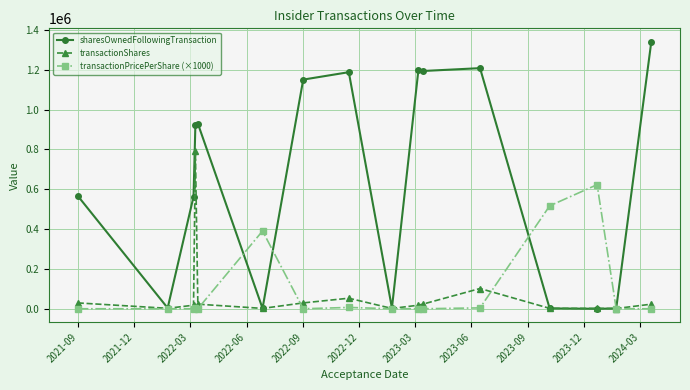

Rank the series by their maximum value, from highest to lowest.

sharesOwnedFollowingTransaction, transactionShares, transactionPricePerShare (×1000)